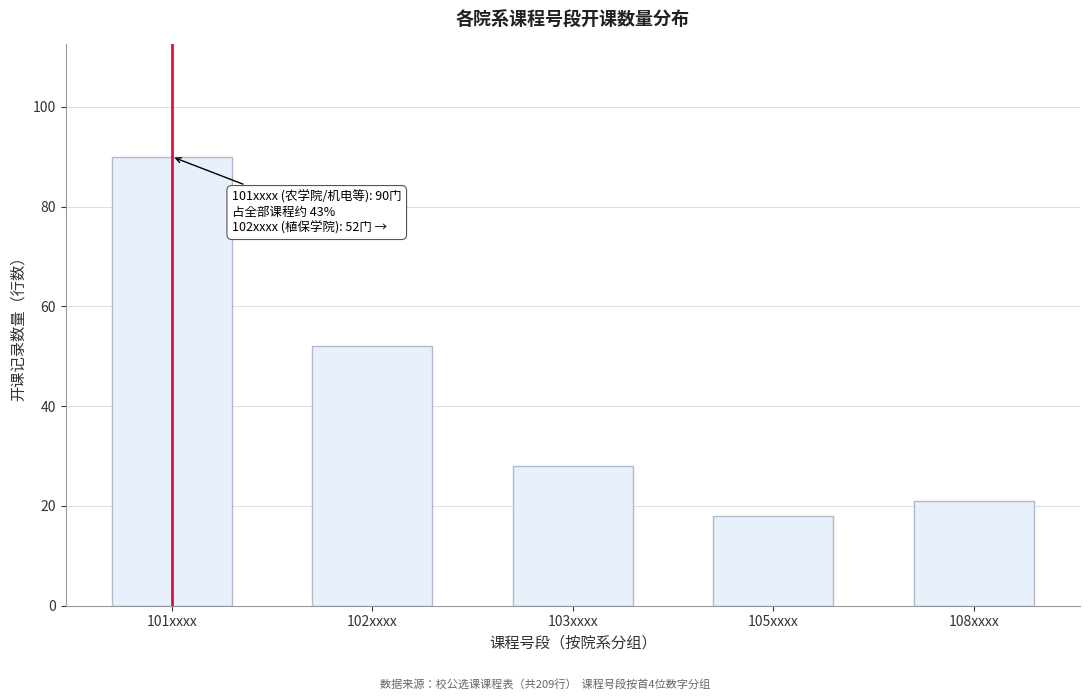

Reading right to left, what are all the values shown in this chart?

108xxxx=21	105xxxx=18	103xxxx=28	102xxxx=52	101xxxx=90